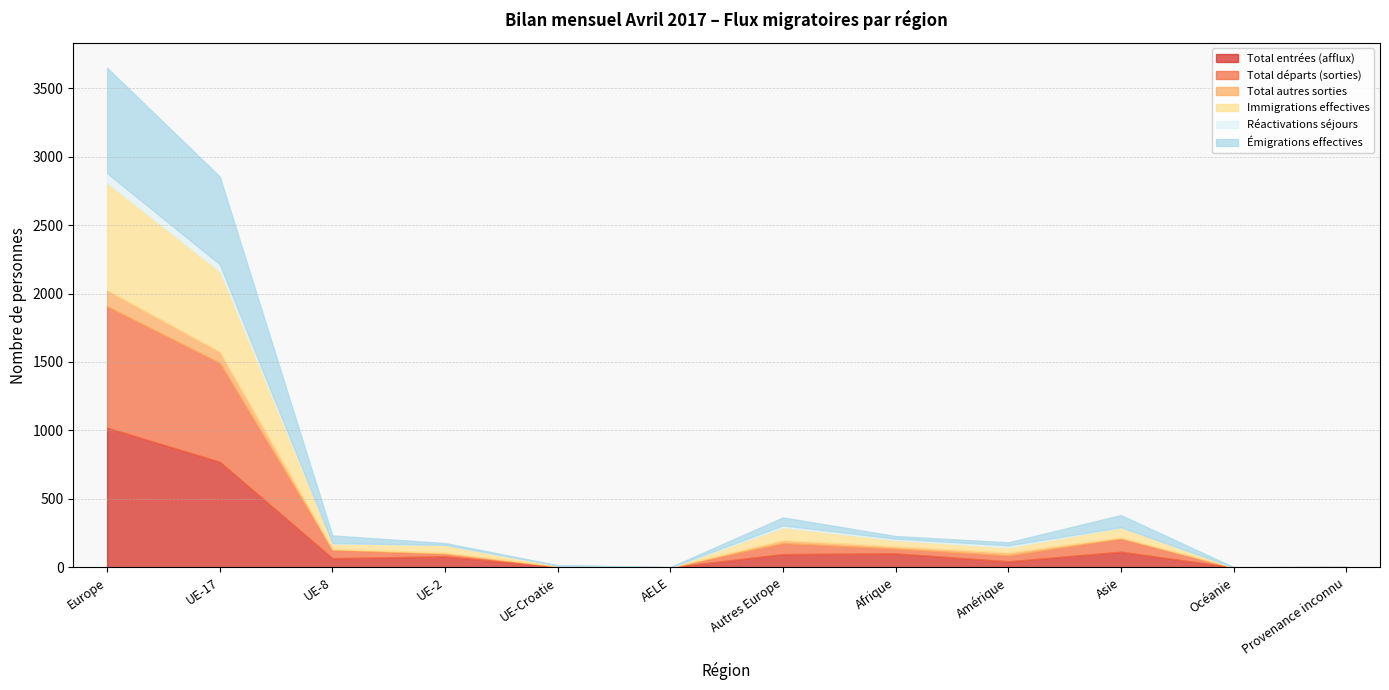

Between Amérique and UE-8, which is larger?

UE-8